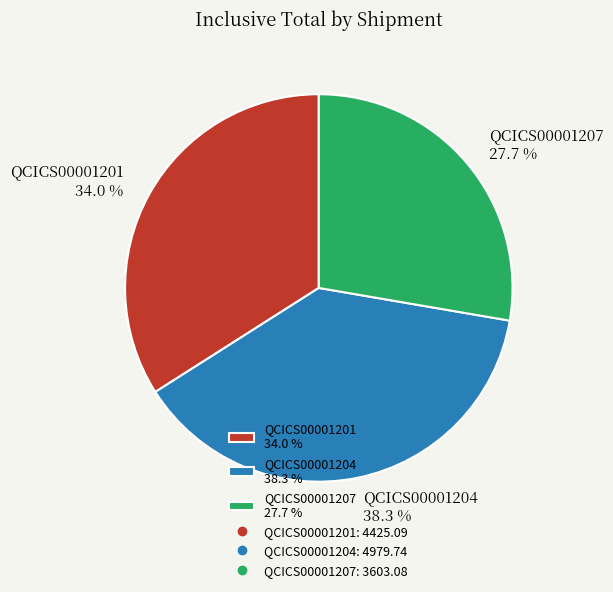

What is the smallest slice in the pie chart?

QCICS00001207